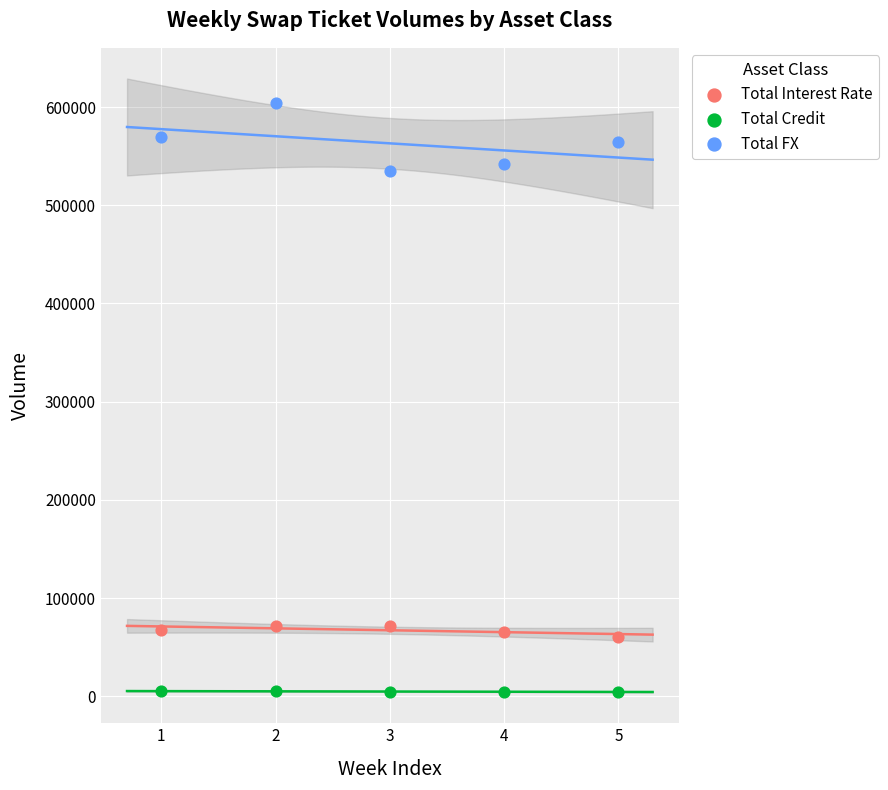

Which series contains the highest Y value?

Total FX